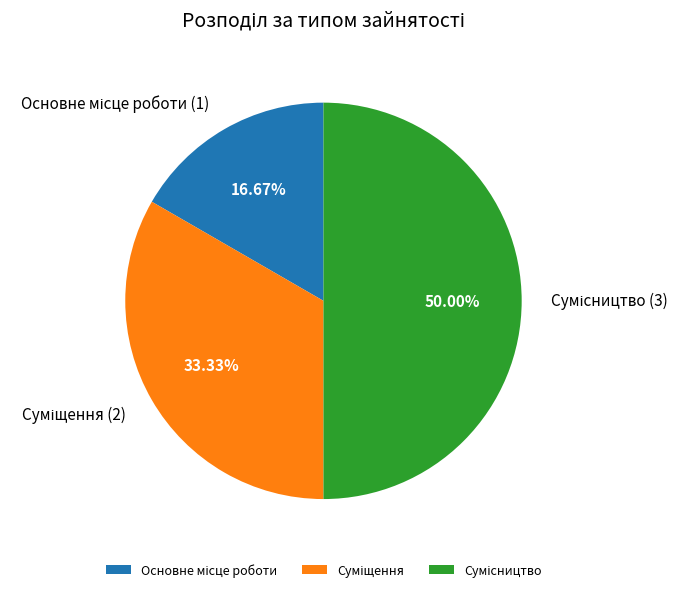

Is the sum of Основне місце роботи and Сумісництво greater than half?

Yes